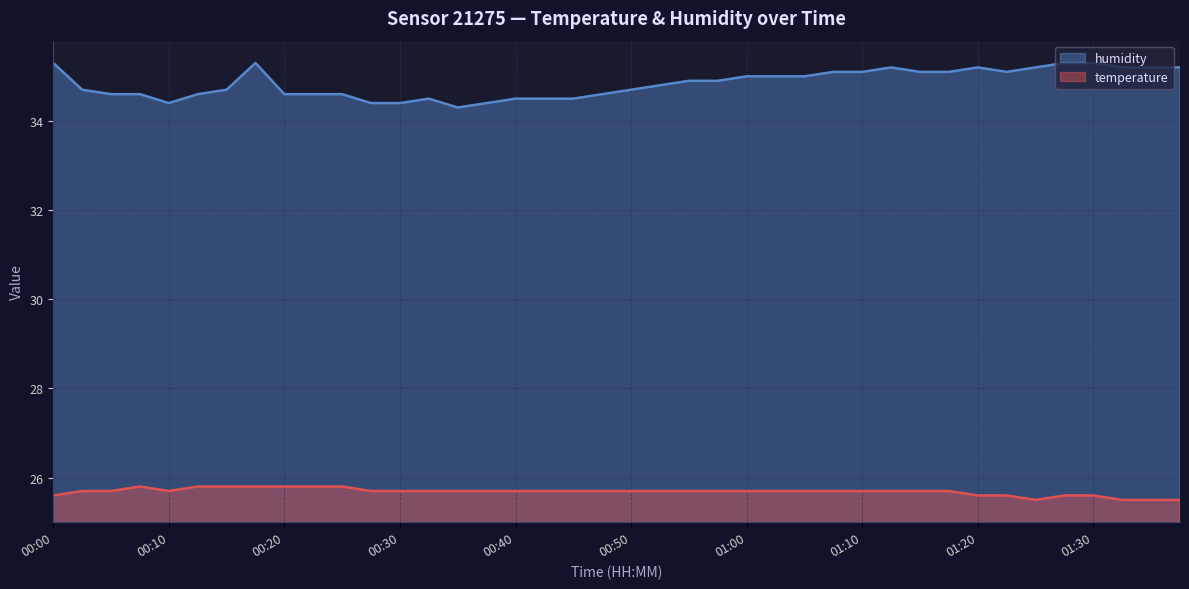

True or false: humidity has more than 0 points higher than both neighbors.

True